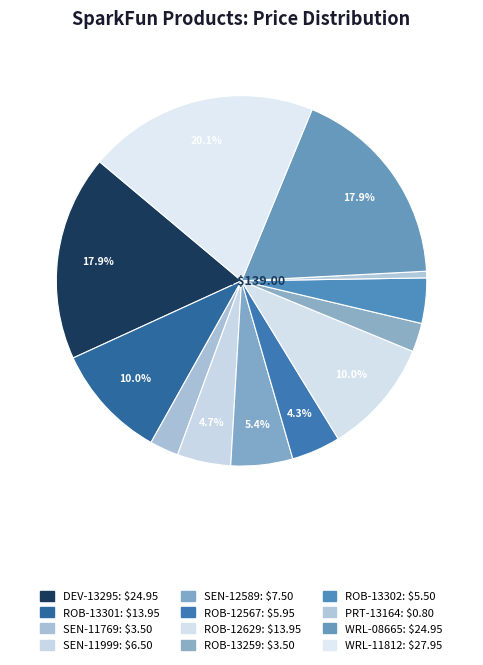

How many slices are in this pie chart?

12